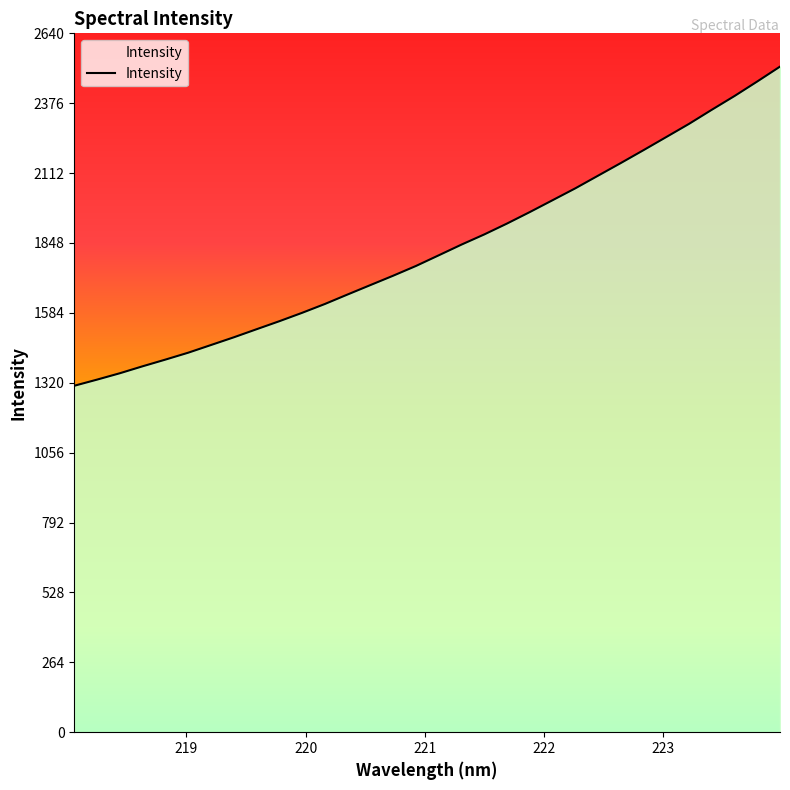

What is the maximum value shown in the chart?

2515.1